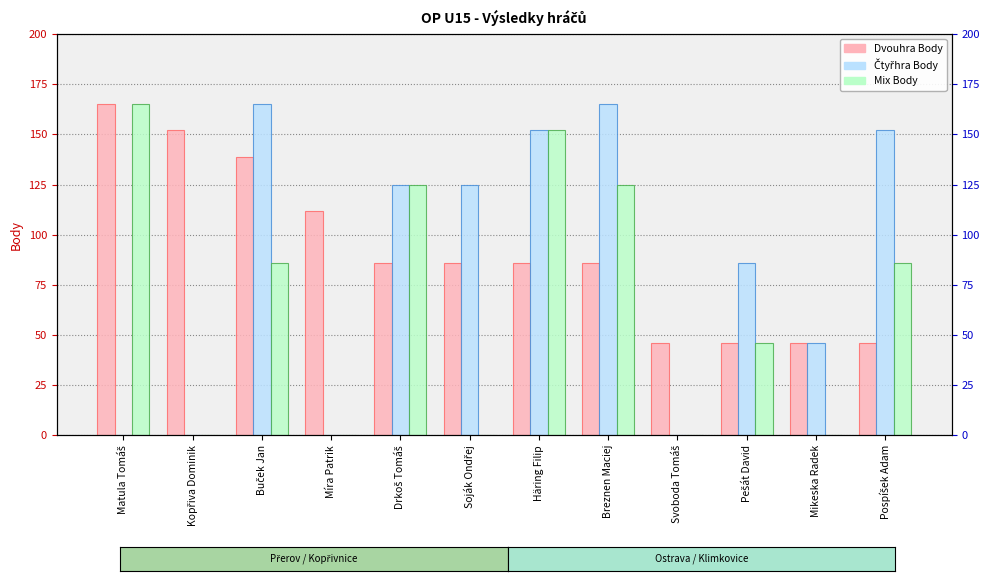

Does the chart contain stacked bars?

No